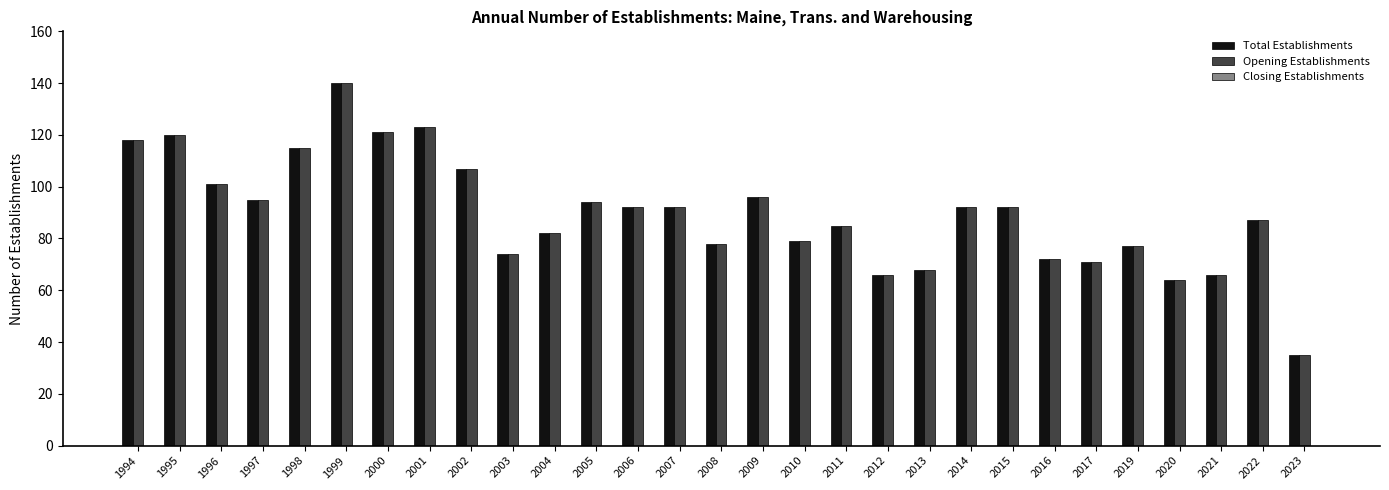

The value of Total Establishments at 1996 is 101. True or false?

True